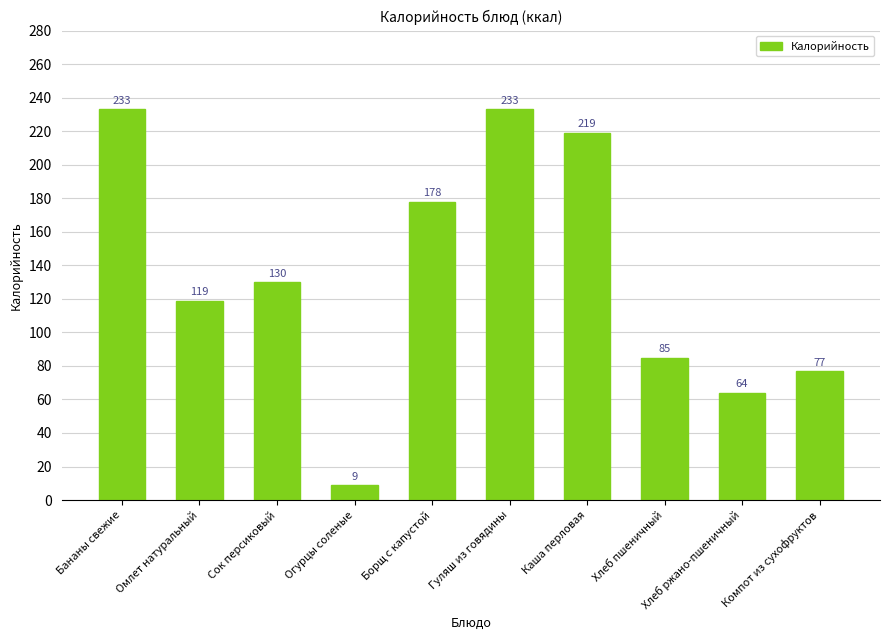

What is the difference between the maximum and minimum values?

224